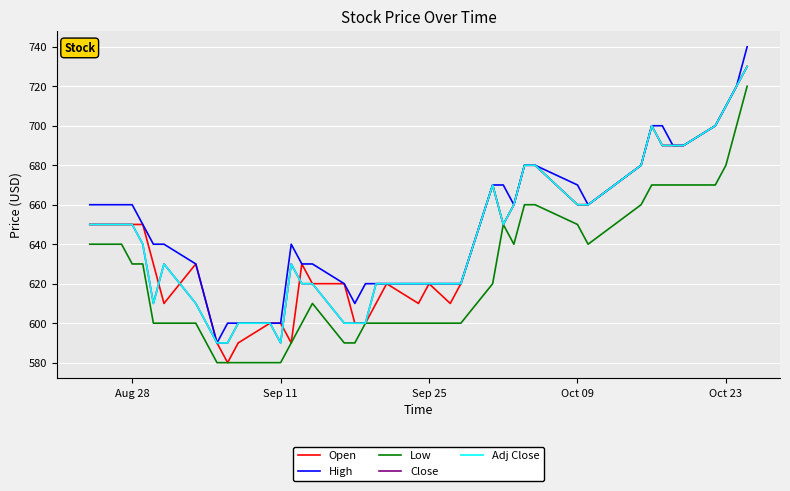

True or false: Close and Open intersect in this chart.

True